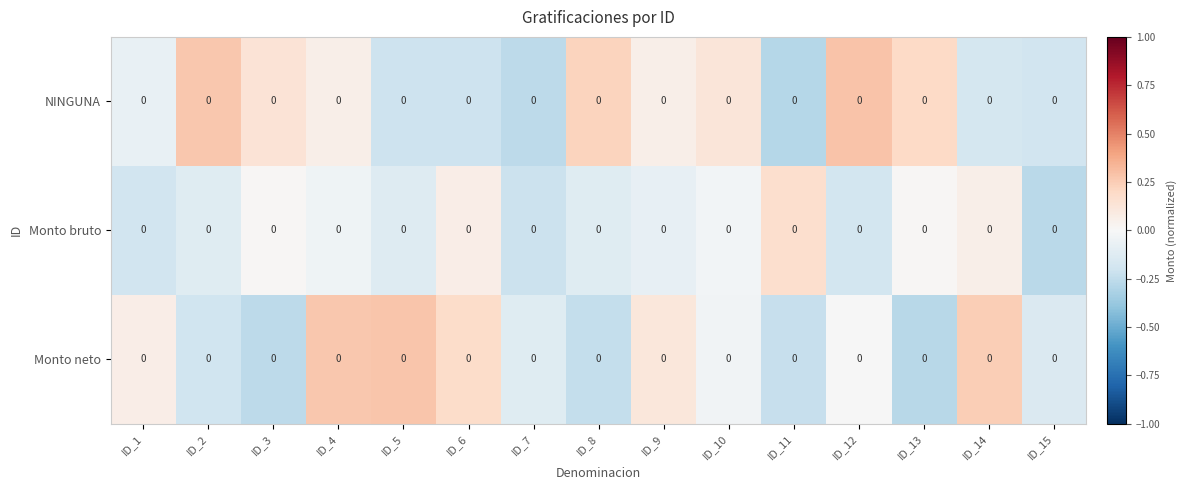

How many values in Monto neto are below zero?

9